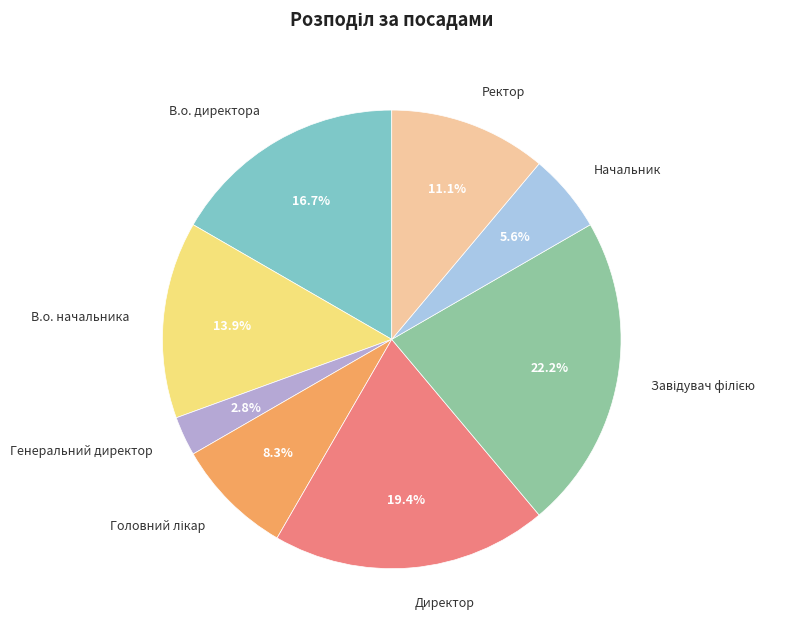

True or false: Начальник accounts for 19% of the total.

False